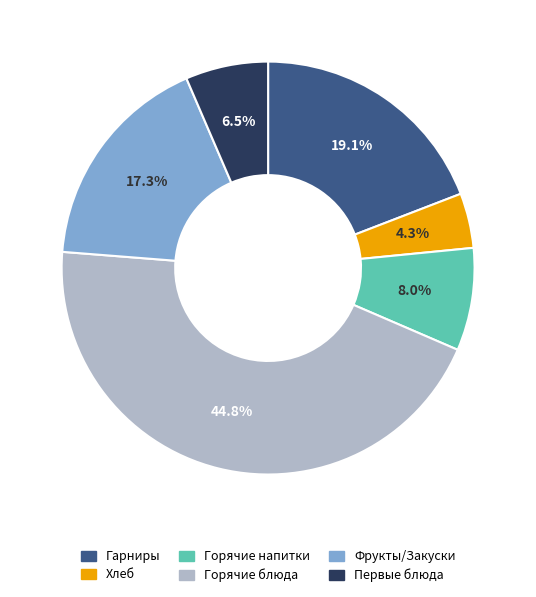

Is there a majority slice in this chart?

No